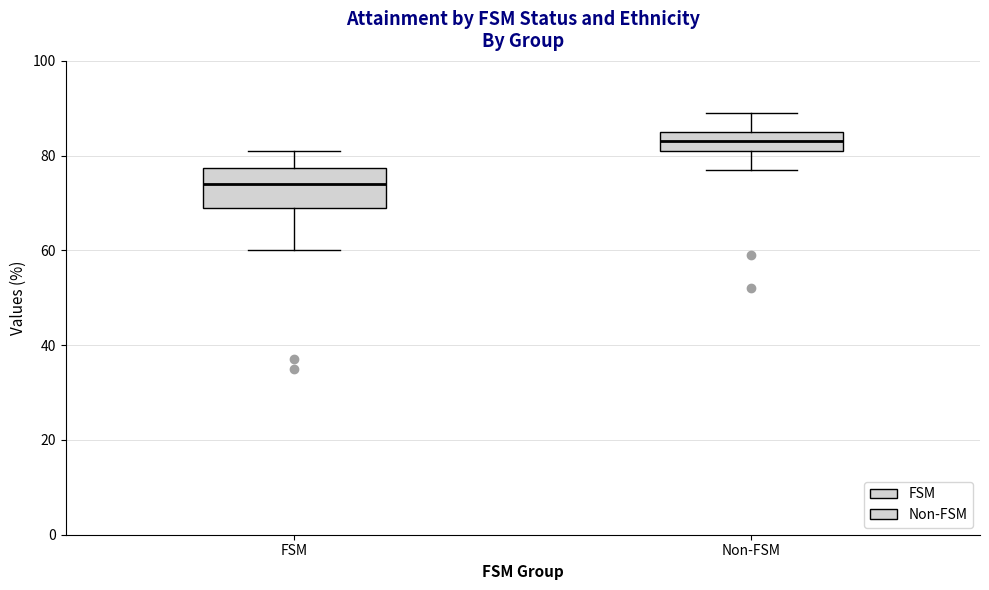

Which box has the lowest median line?

FSM